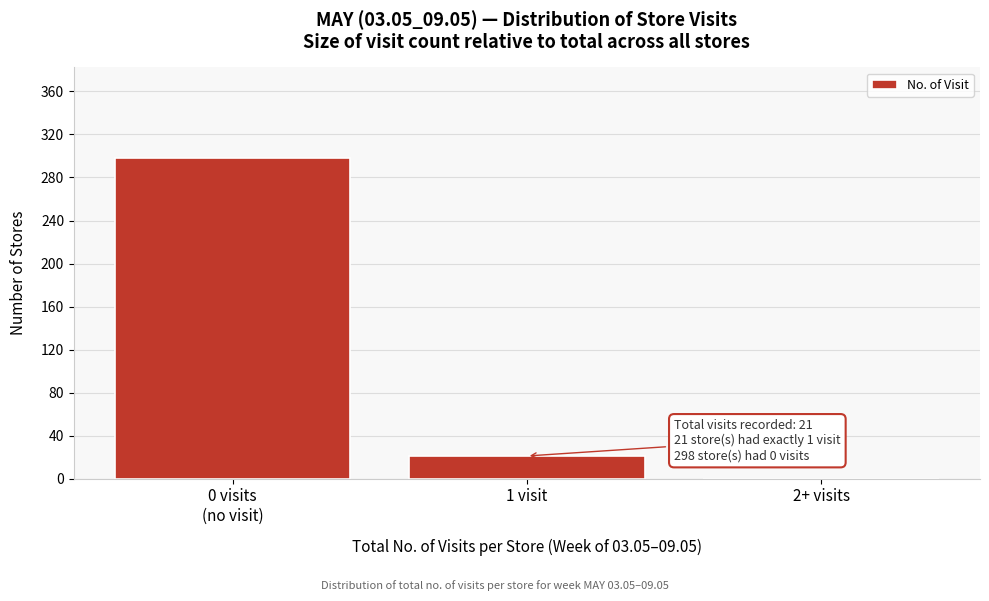

At which label is the value closest to 149?

1 visit